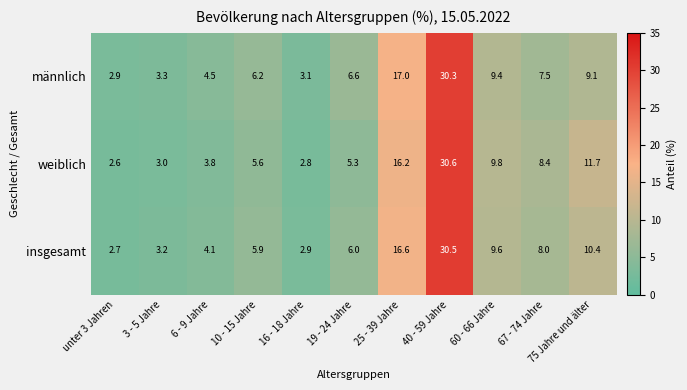

What is the difference between the männlich values at 60 - 66 Jahre and 19 - 24 Jahre?

2.8